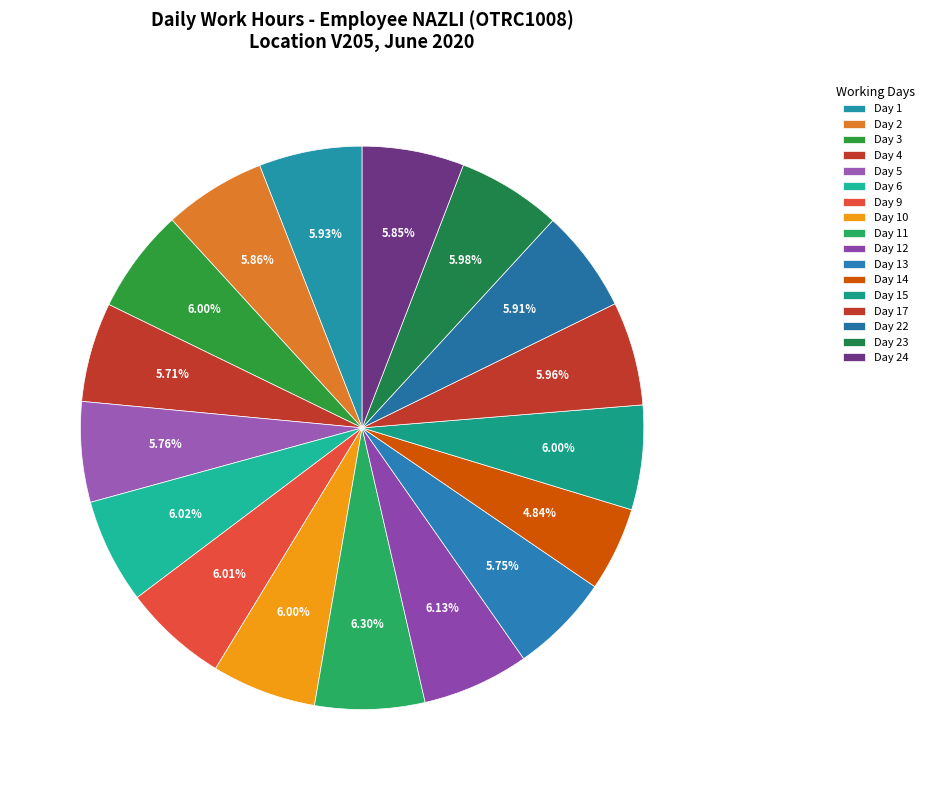

The Day 13 slice represents 6% of the pie. True or false?

True